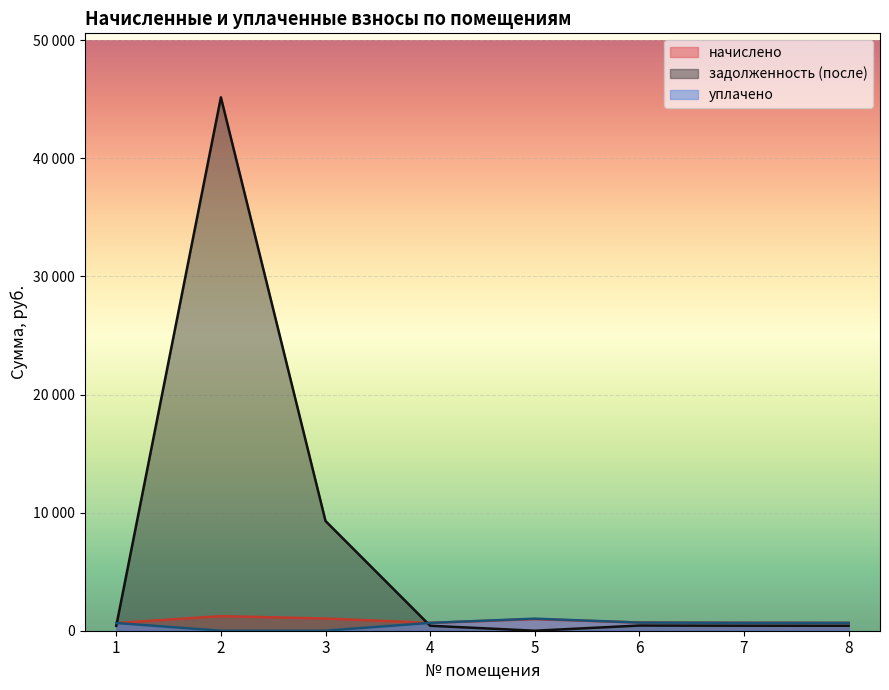

What is the total value across all series at 8?

1746.8